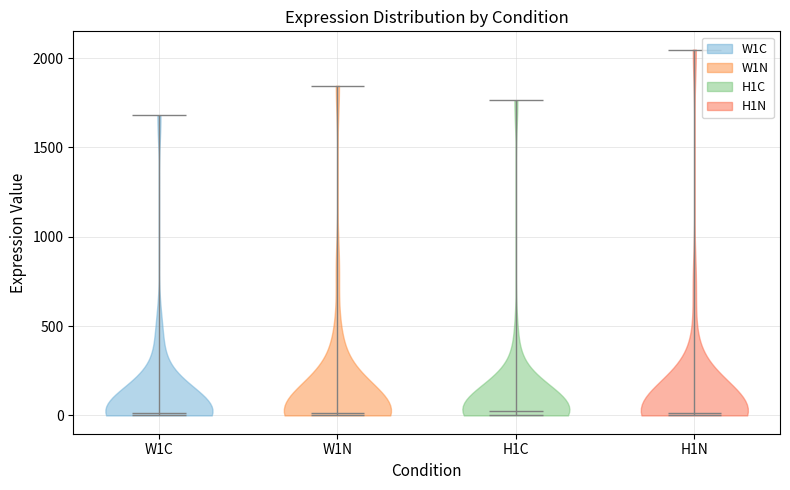

Reading left to right, read every violin against the y-axis: where its median line is, and the lowest and highest points it reaches. The values are not printed on the chart, so give them approximately, as read against the axis.

W1C: median line 0, lowest point 0, highest point 1700
W1N: median line 0, lowest point 0, highest point 1850
H1C: median line 0, lowest point 0, highest point 1750
H1N: median line 0, lowest point 0, highest point 2050